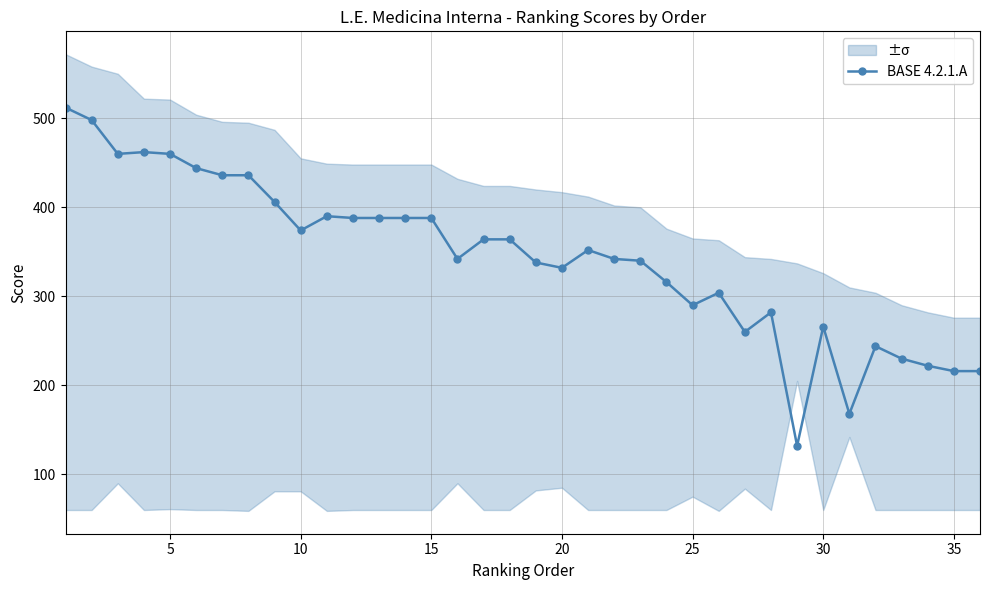

The chart shows a value of 482 at 22. True or false?

False